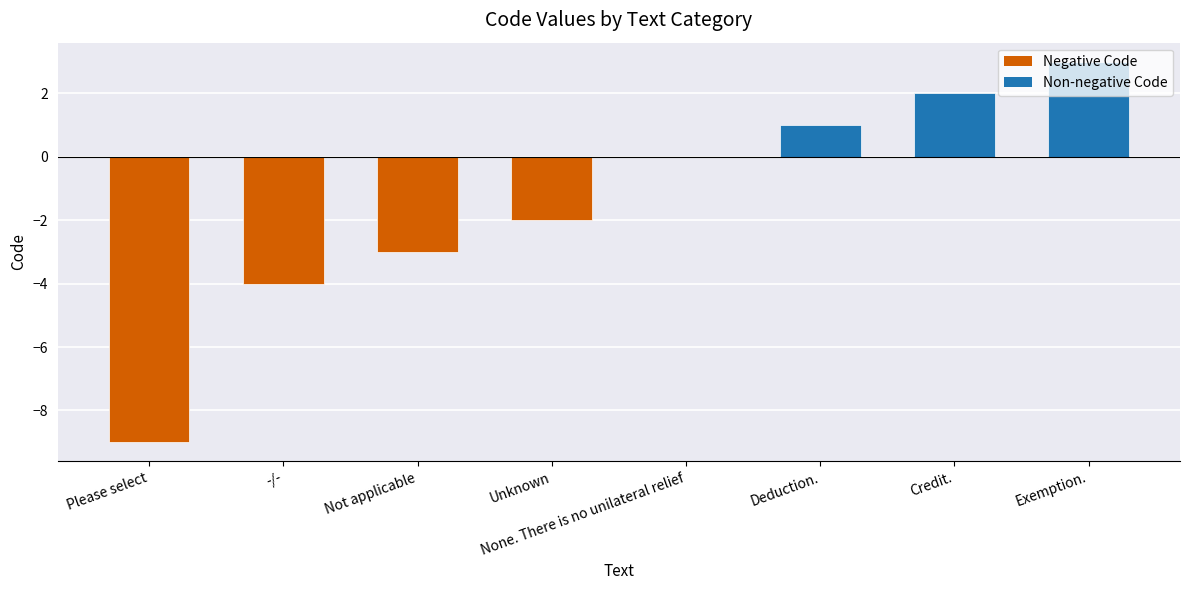

What is the maximum value shown in the chart?

3